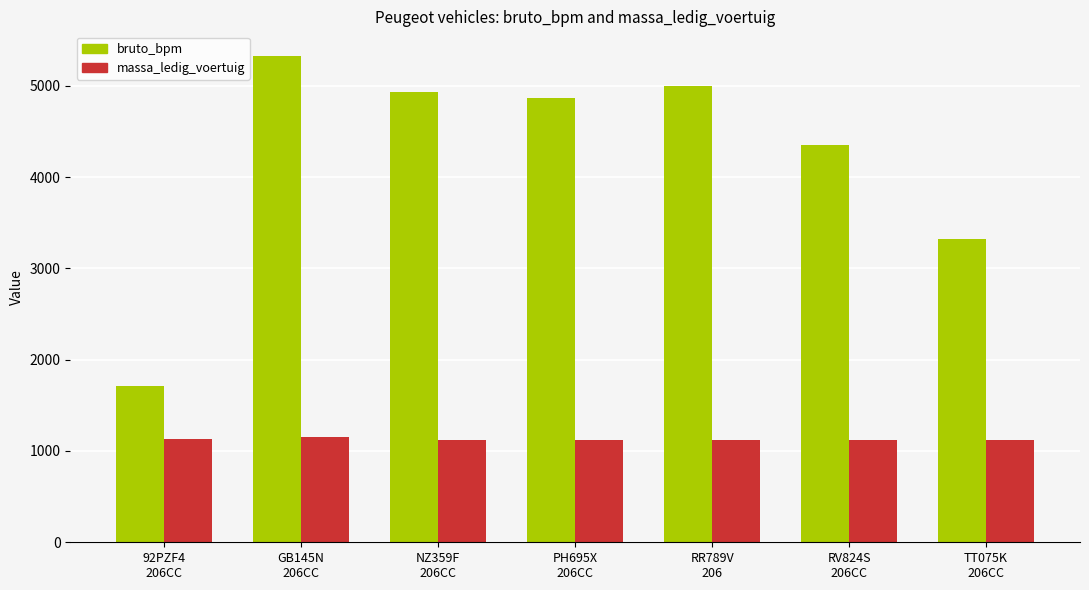

True or false: bruto_bpm has a value of 4992 at RR789V
206.

True